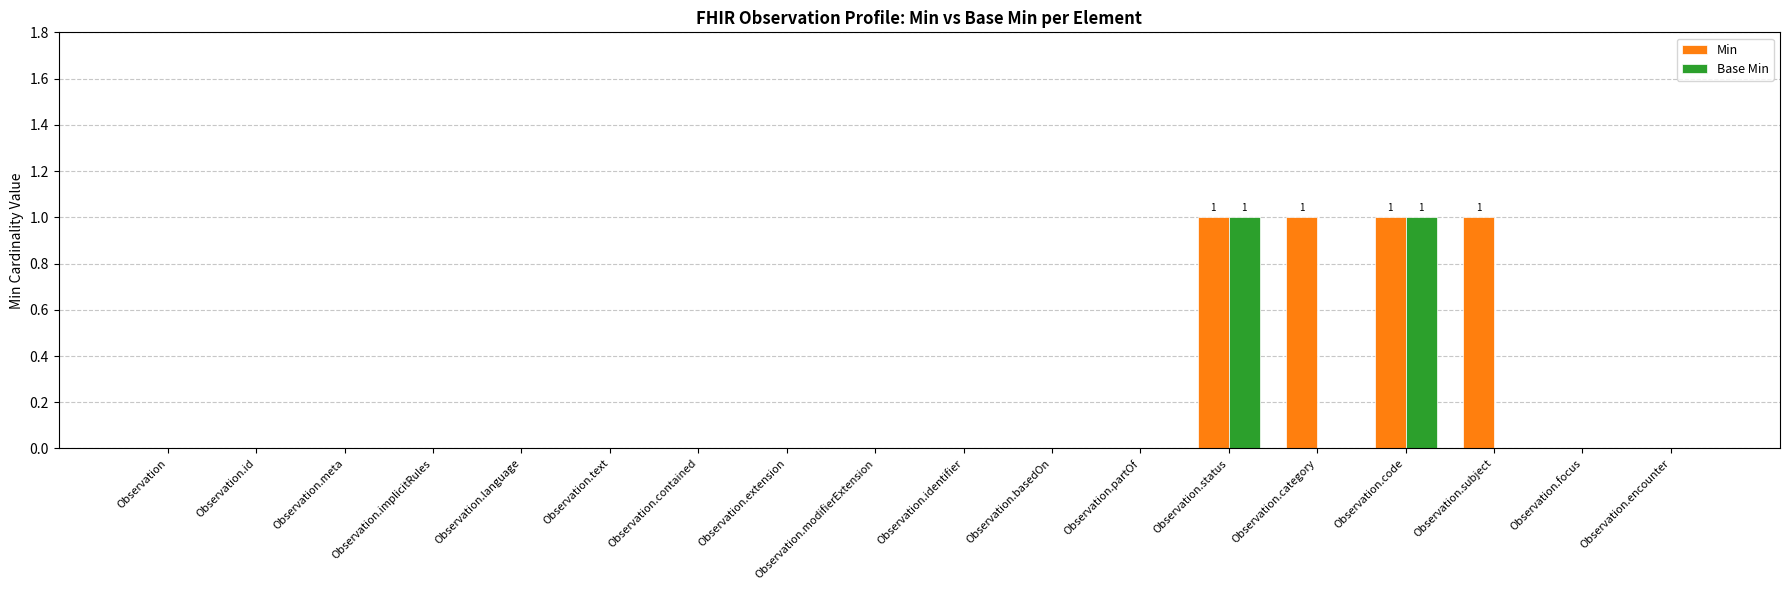

How many distinct data groups are displayed?

2